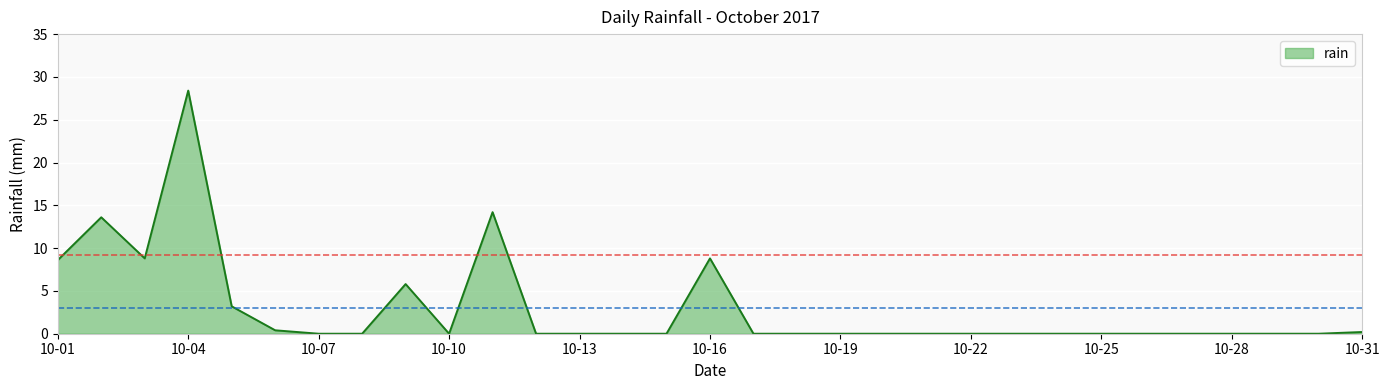

What is the greatest value displayed?

28.4